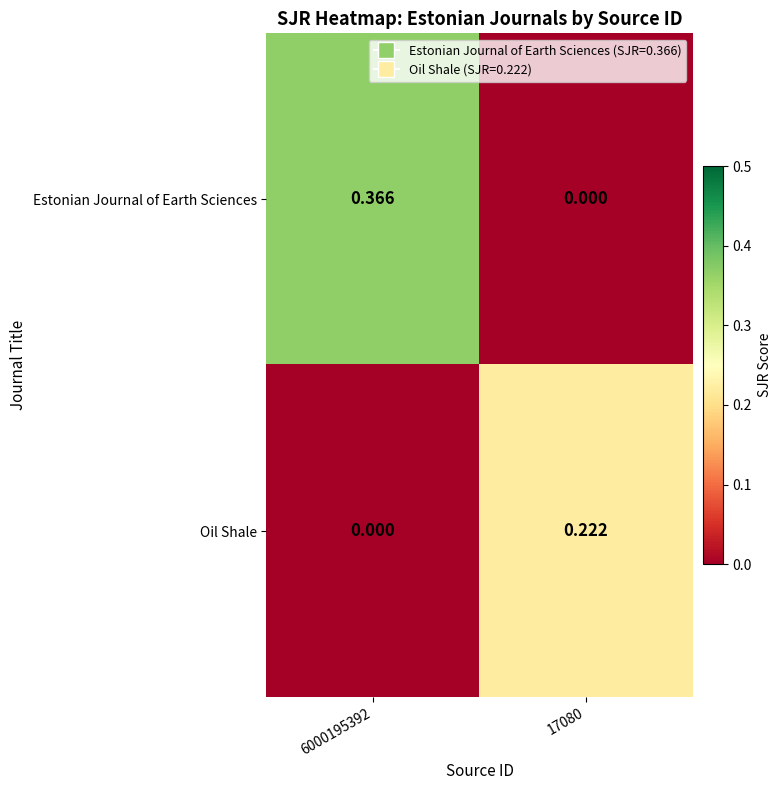

Rank the series by their average value, from lowest to highest.

Oil Shale, Estonian Journal of Earth Sciences